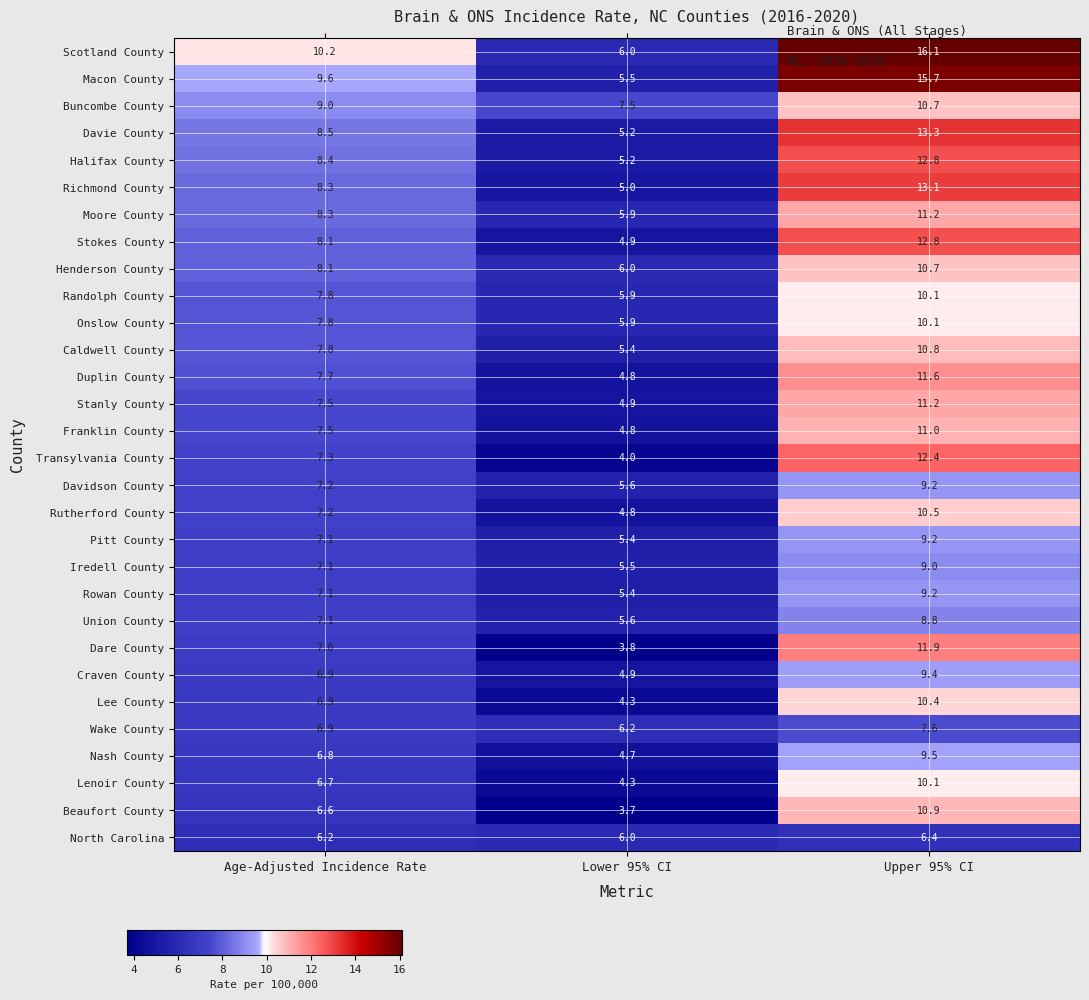

The Scotland County series shows 10.2 at Age-Adjusted Incidence Rate. True or false?

True